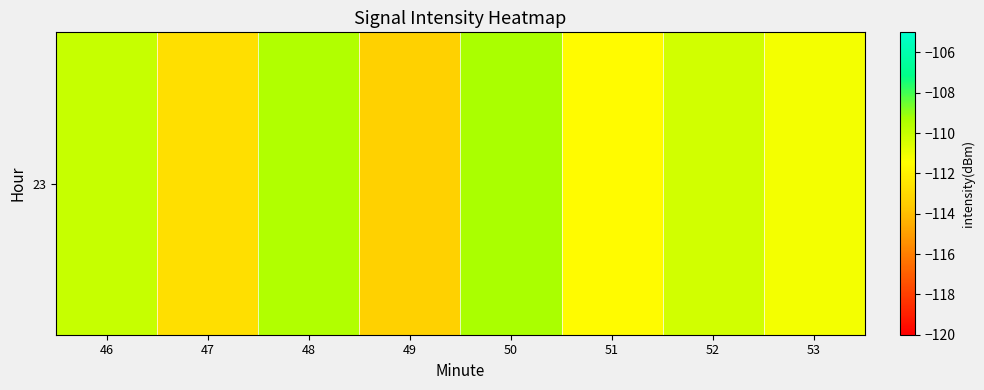

Which label corresponds to the largest value in the chart?

50